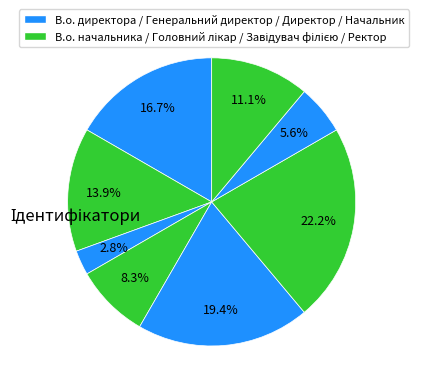

How many segments does this pie chart have?

8